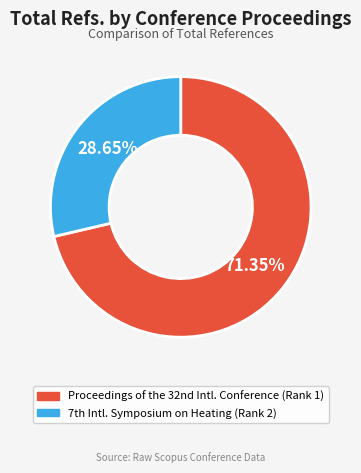

To the nearest percent, what is the difference between the largest and smallest slice percentages?

43%